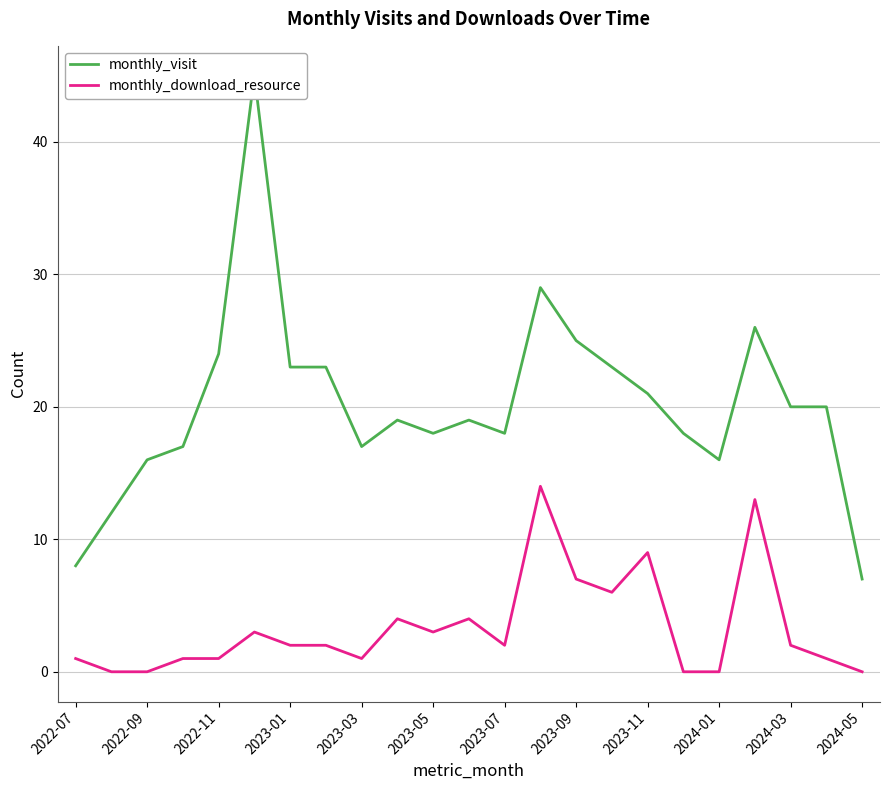

Is it true that monthly_download_resource equals 1 at 2022-11?

True